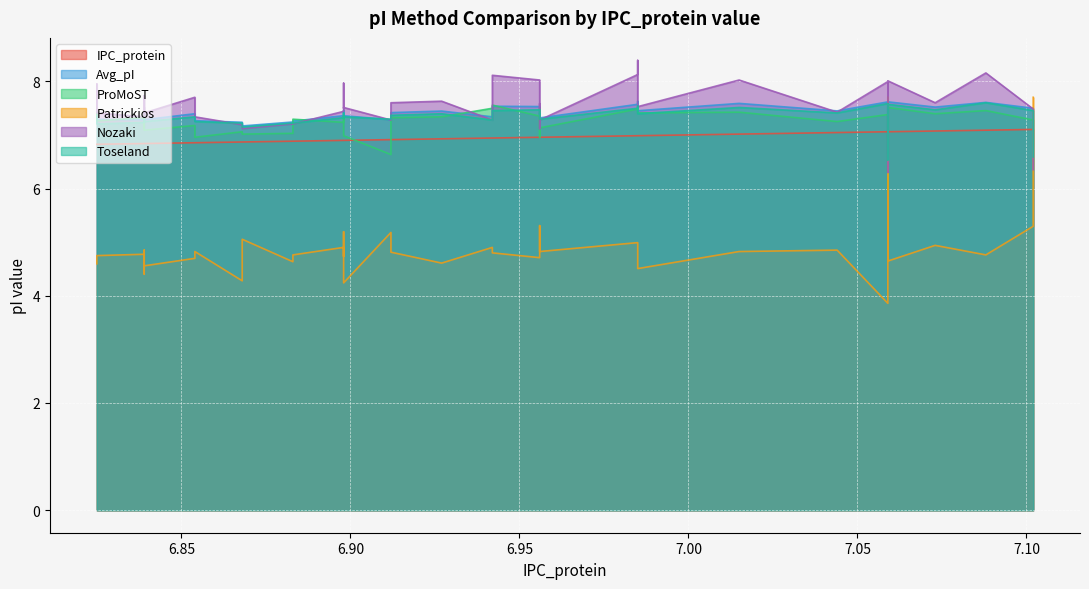

What are all the series names shown in the legend?

IPC_protein, Avg_pI, ProMoST, Patrickios, Nozaki, Toseland